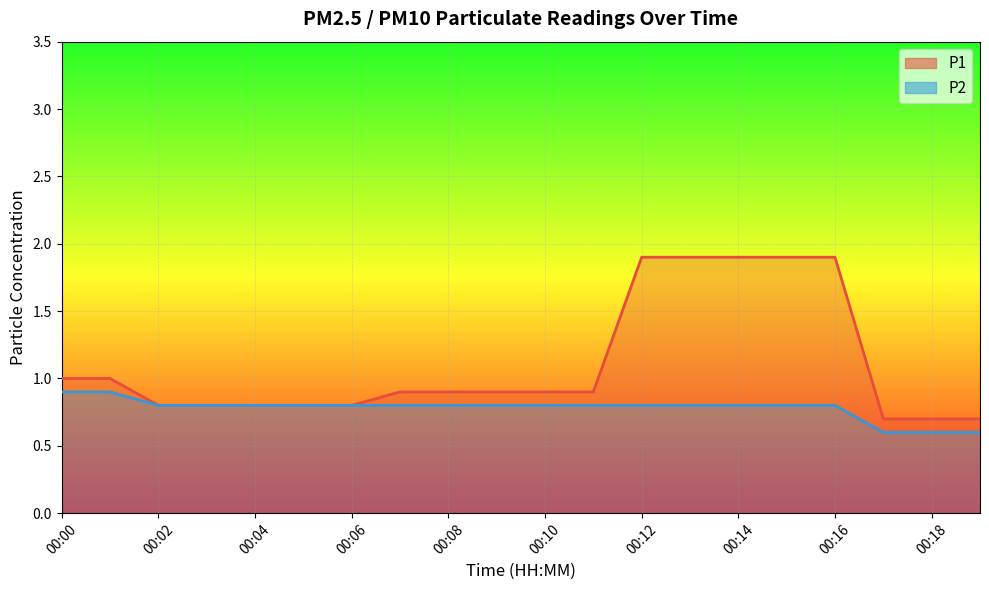

What is the minimum value for P1?

0.7